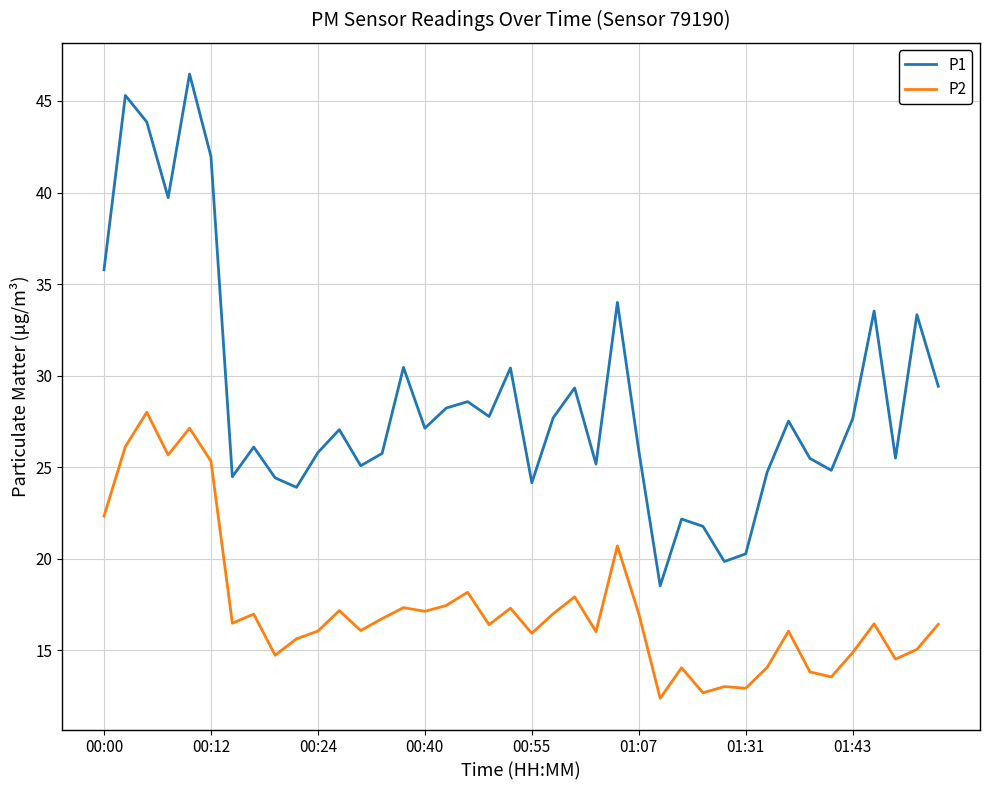

List the series in order of their peak value, lowest first.

P2, P1